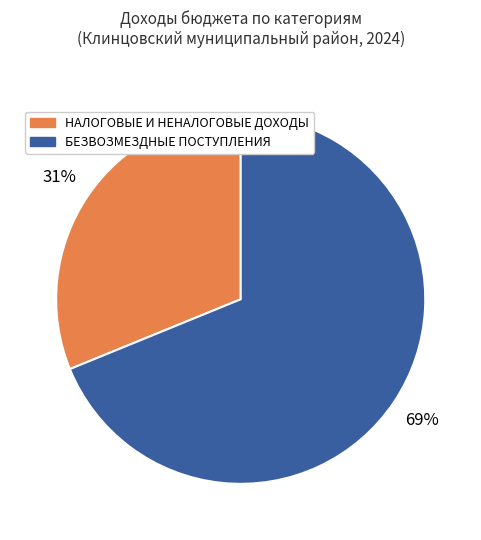

True or false: БЕЗВОЗМЕЗДНЫЕ ПОСТУПЛЕНИЯ accounts for 69% of the total.

True